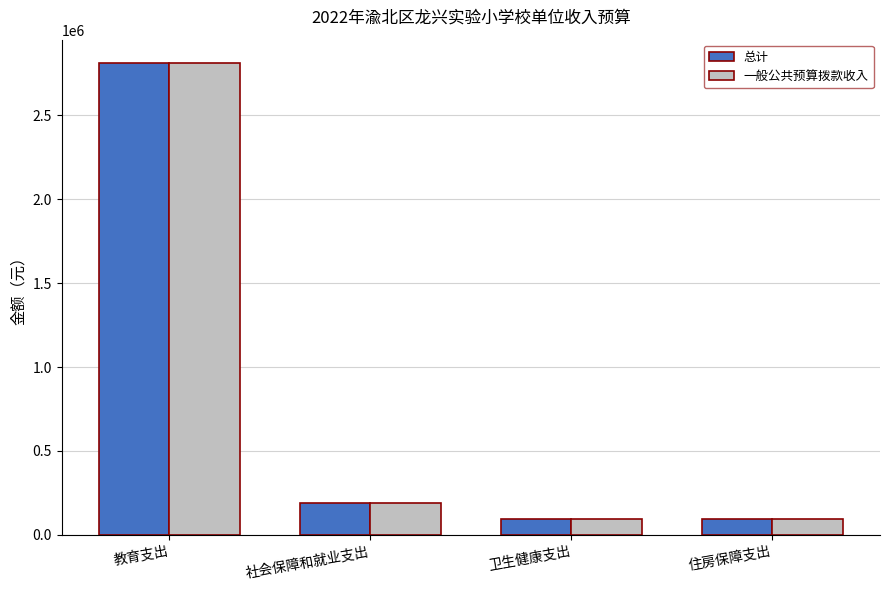

How many bars are there in each group?

2